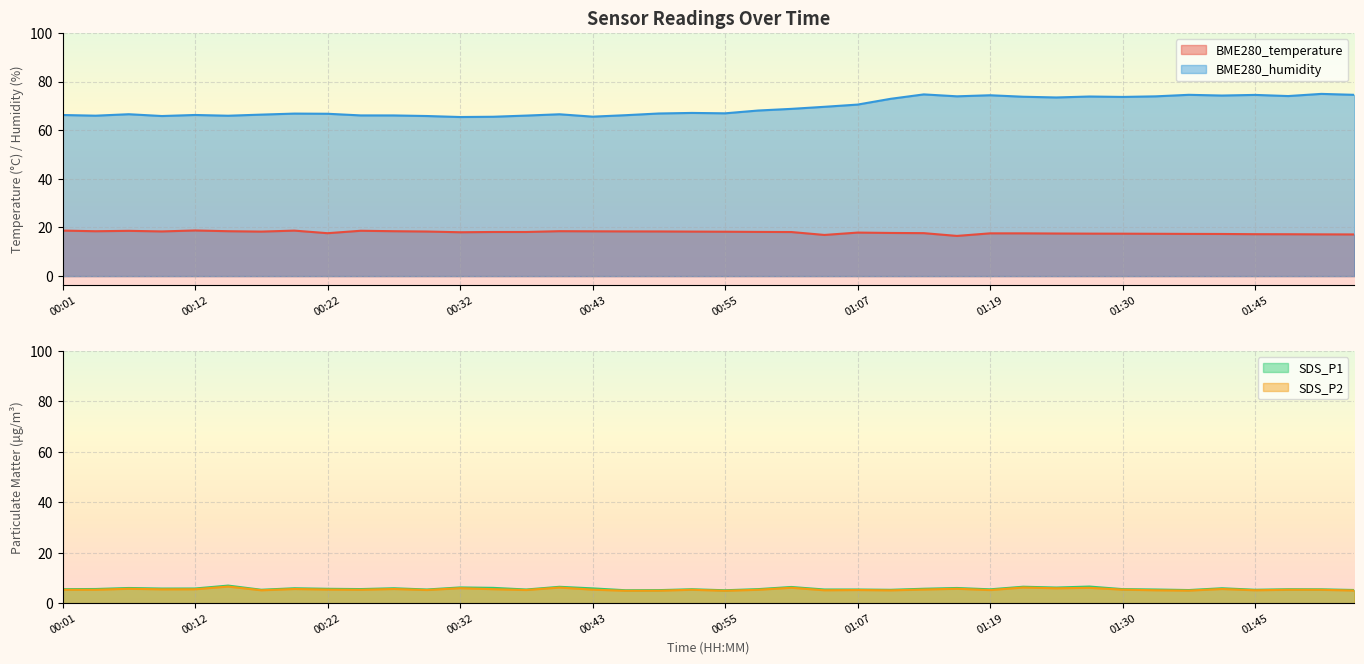

What value does the BME280_humidity series have at 00:22?

66.8